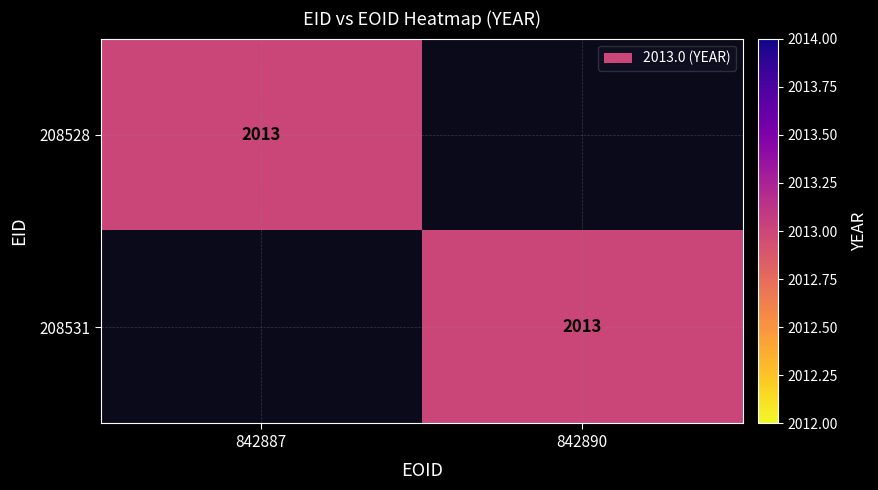

The 208528 series shows 504 at 842887. True or false?

False